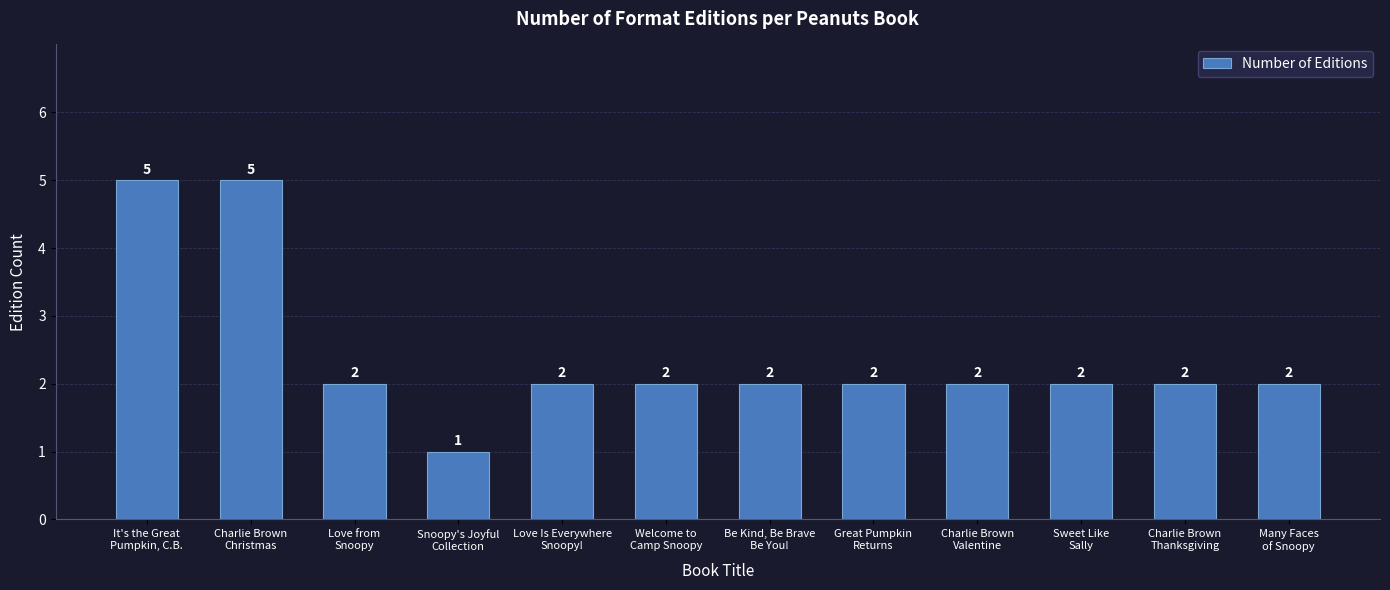

How many data points does each series have?

12